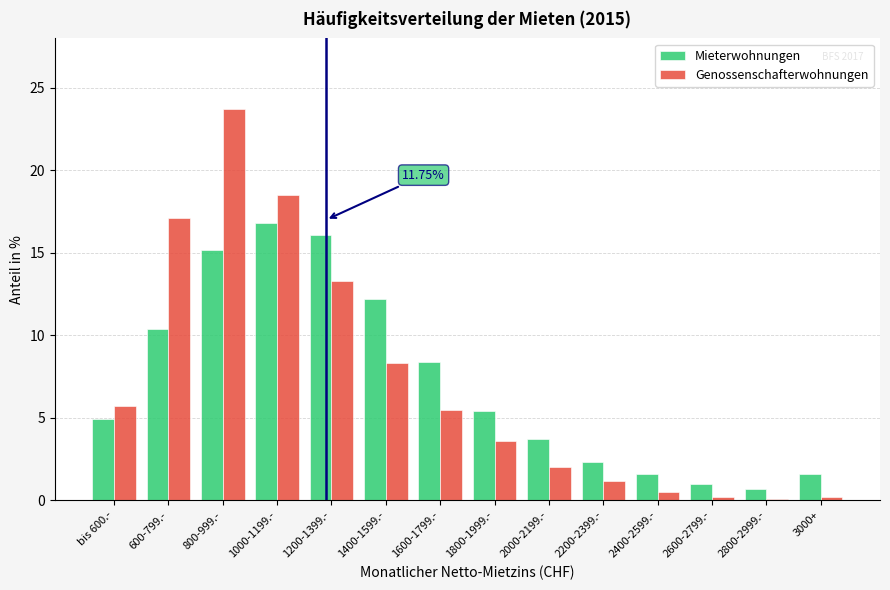

What is the total value across all series at 1600-1799.-?

13.9